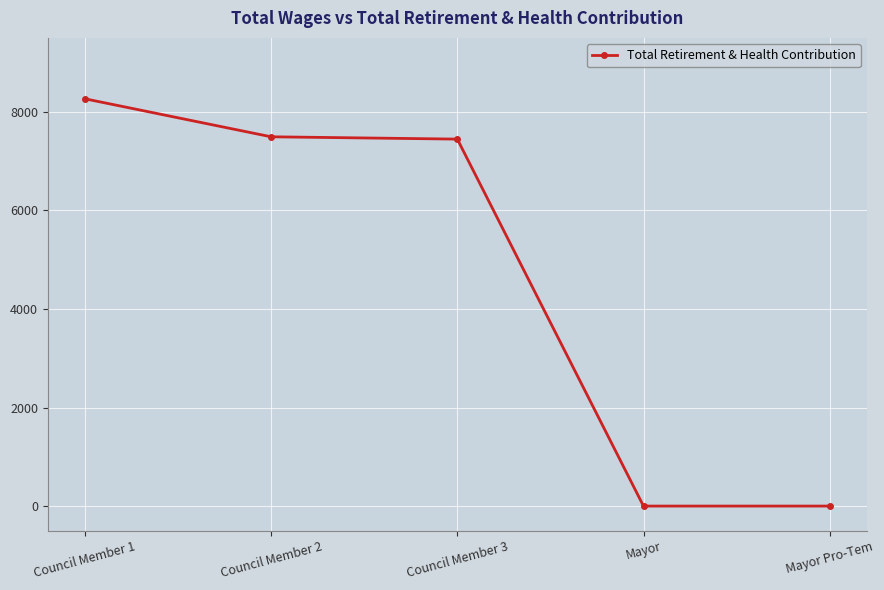

Reading right to left, list all the values displayed in this chart.

Mayor Pro-Tem=0	Mayor=0	Council Member 3=7446	Council Member 2=7493	Council Member 1=8264